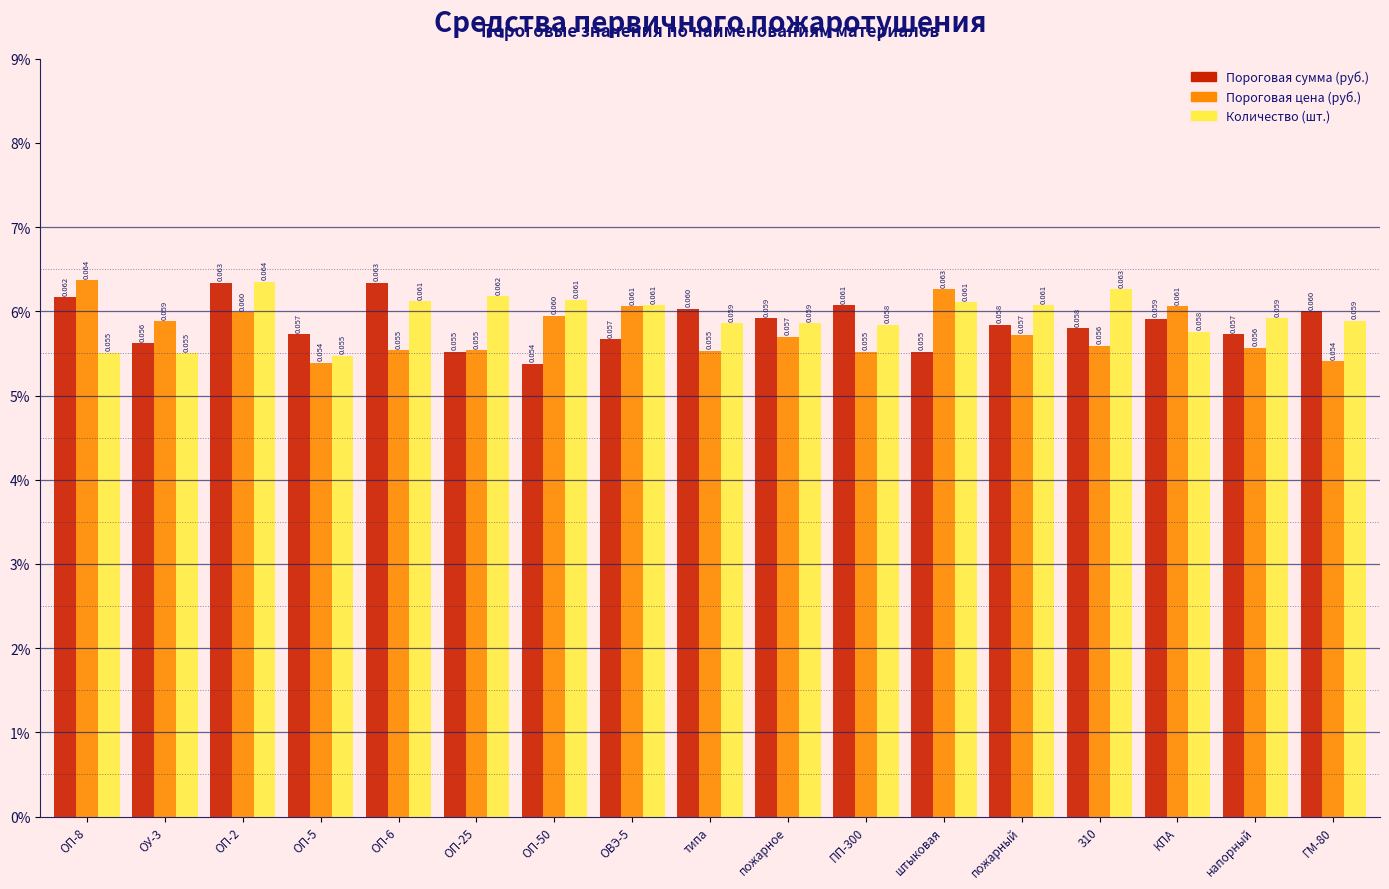

What are all the series names shown in the legend?

Пороговая сумма (руб.), Пороговая цена (руб.), Количество (шт.)